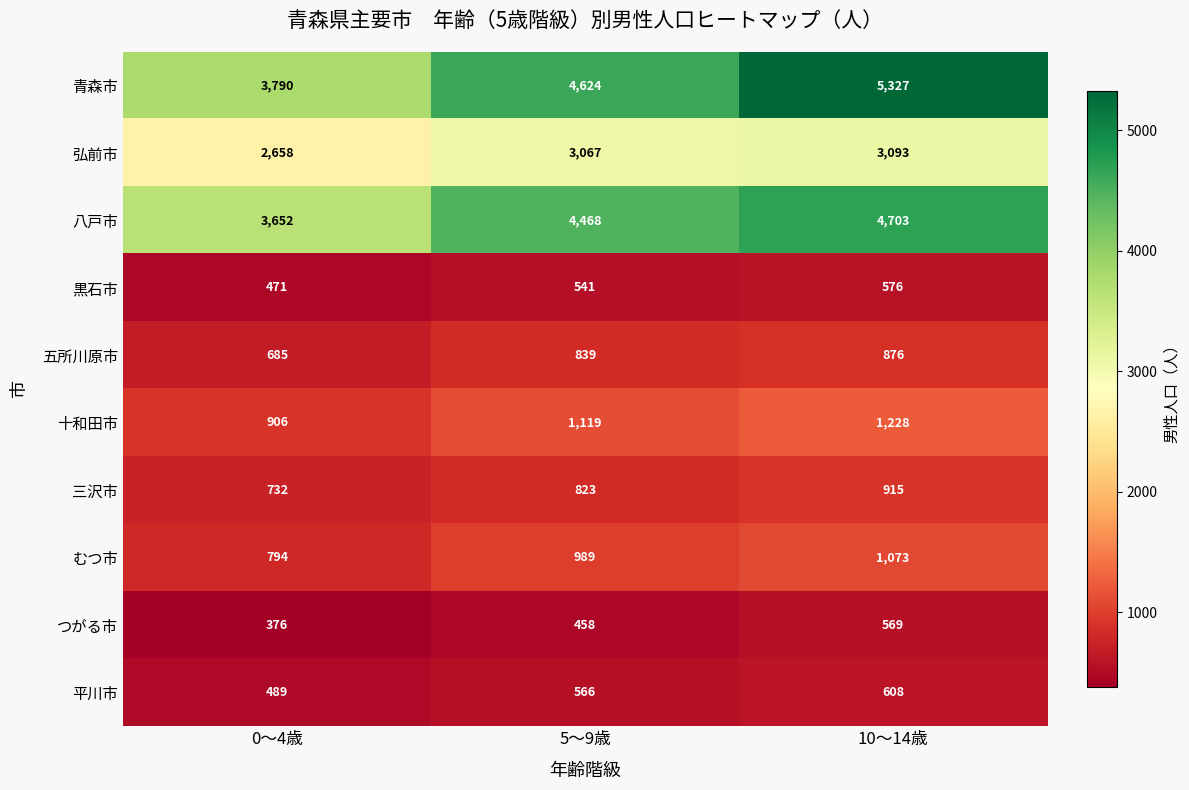

List the series in order of their peak value, lowest first.

つがる市, 黒石市, 平川市, 五所川原市, 三沢市, むつ市, 十和田市, 弘前市, 八戸市, 青森市